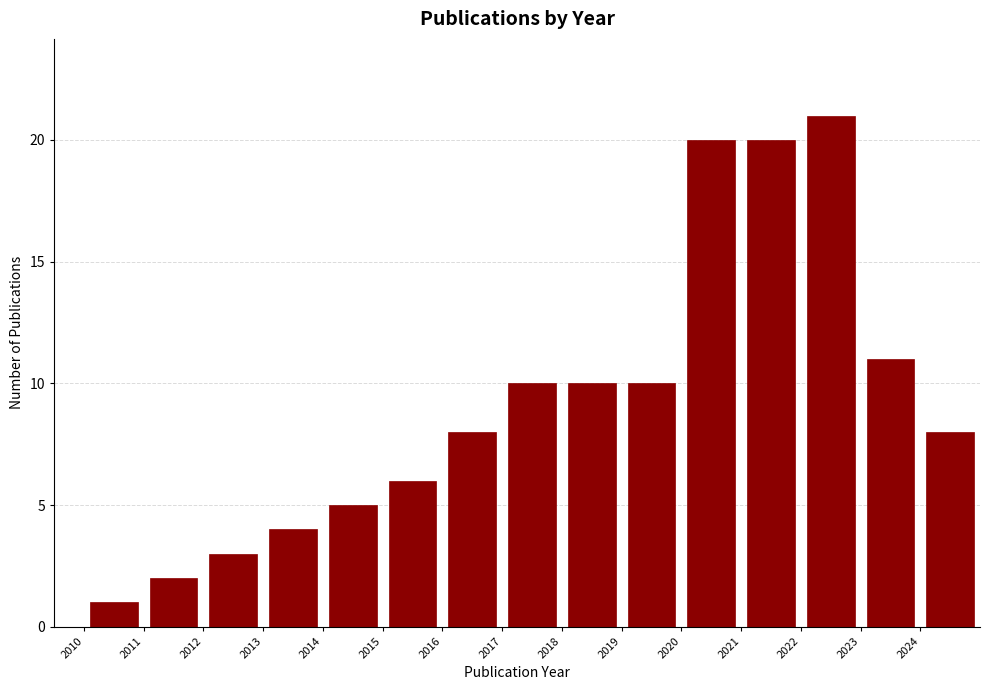

Which range on the x-axis has the tallest bar?

2022 to 2023